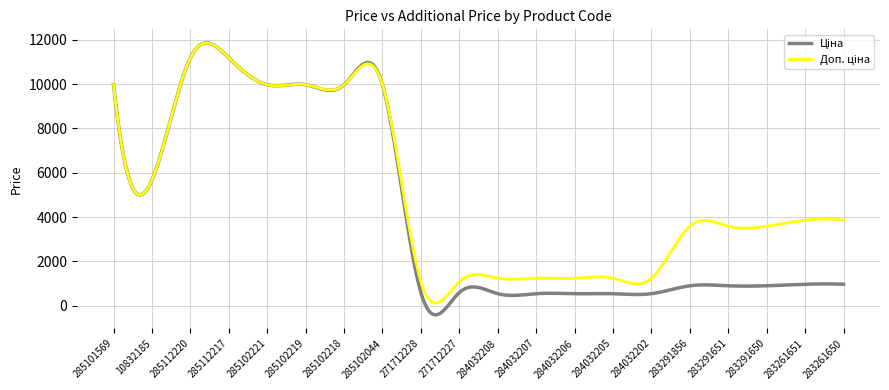

What is the label of the 19th point from the right?

10832185